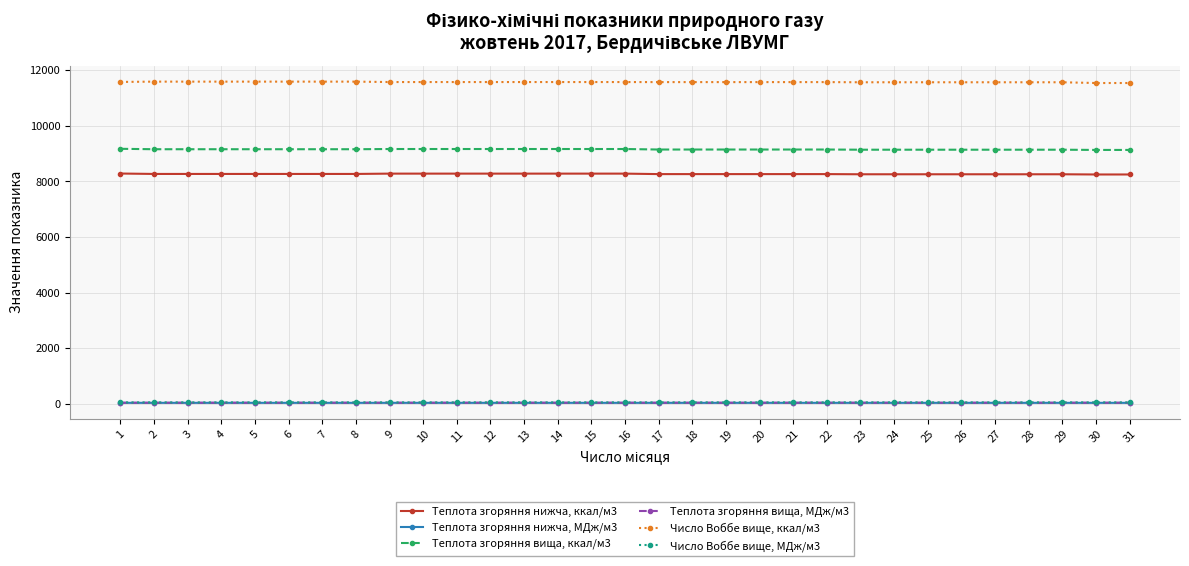

List the series in order of their peak value, highest first.

Число Воббе вище, ккал/м3, Теплота згоряння вища, ккал/м3, Теплота згоряння нижча, ккал/м3, Число Воббе вище, МДж/м3, Теплота згоряння вища, МДж/м3, Теплота згоряння нижча, МДж/м3